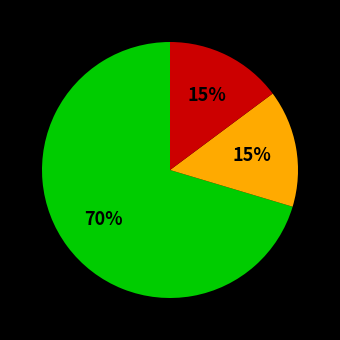

How many segments does this pie chart have?

3